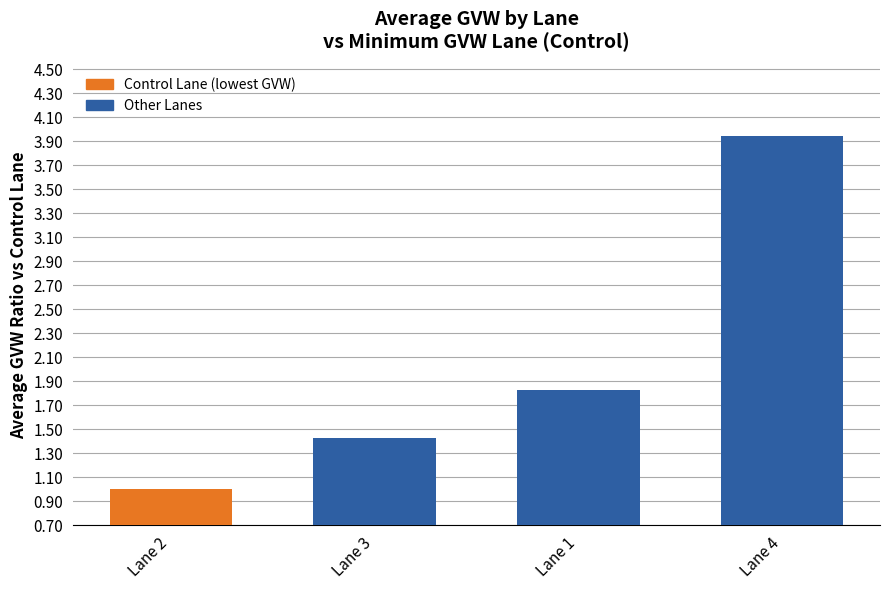

Is it true that the value at Lane 1 is 1.8?

True